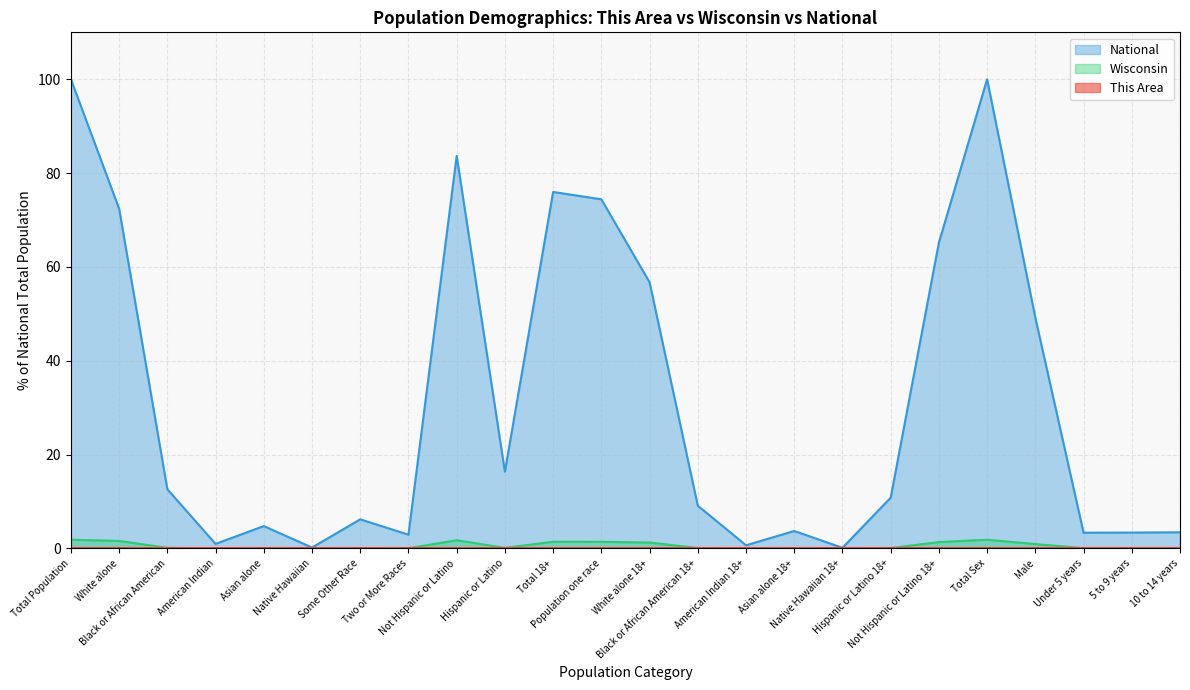

The value of Wisconsin at White alone 18+ is 1.2. True or false?

True